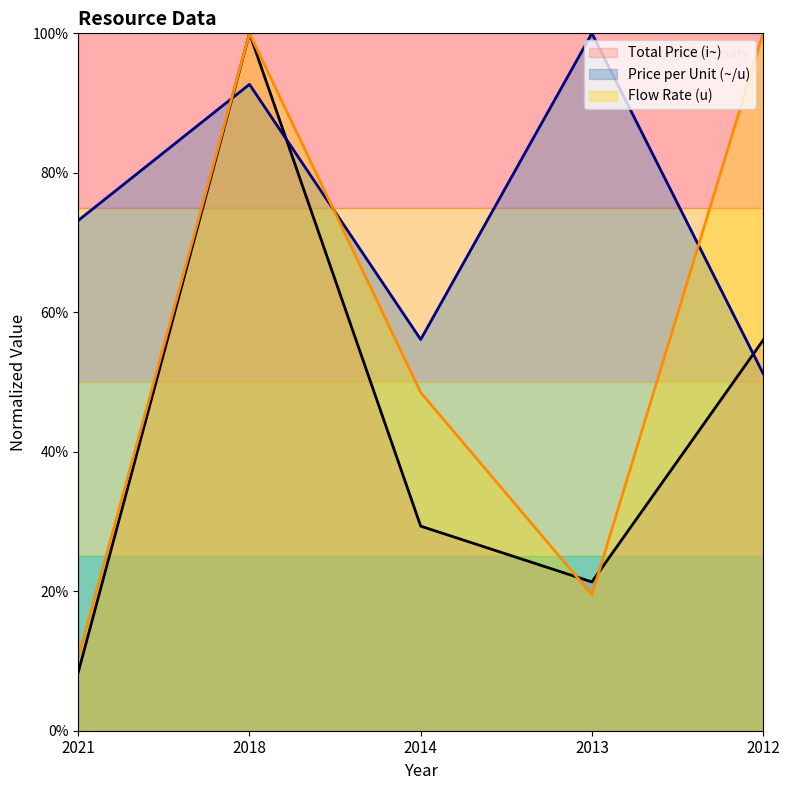

What is the sum of all Flow Rate (u) values?

278.5